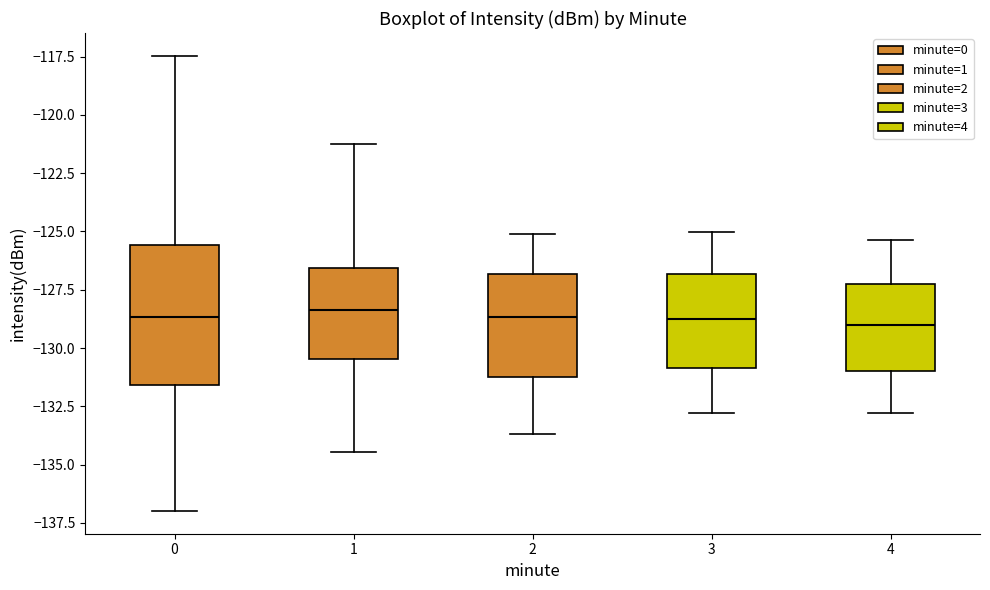

Reading left to right, transcribe this box plot: for each box, give where its median line is, the range the box spans, and where its two whiskers end, as read against the y-axis. The values are not printed on the chart, so give them approximately, as read against the axis.

0: median -128.5, box -131.5 to -125.5, whiskers -137.0 to -117.5
1: median -128.5, box -130.5 to -126.5, whiskers -134.5 to -121.5
2: median -128.5, box -131.0 to -127.0, whiskers -133.5 to -125.0
3: median -128.5, box -131.0 to -127.0, whiskers -133.0 to -125.0
4: median -129.0, box -131.0 to -127.5, whiskers -133.0 to -125.5